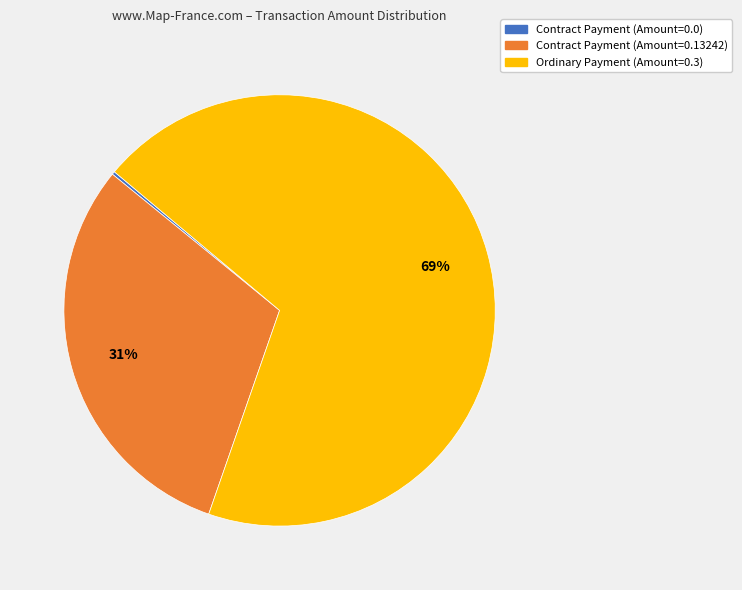

Which category has the biggest portion of the pie?

Ordinary Payment (Amount=0.3)